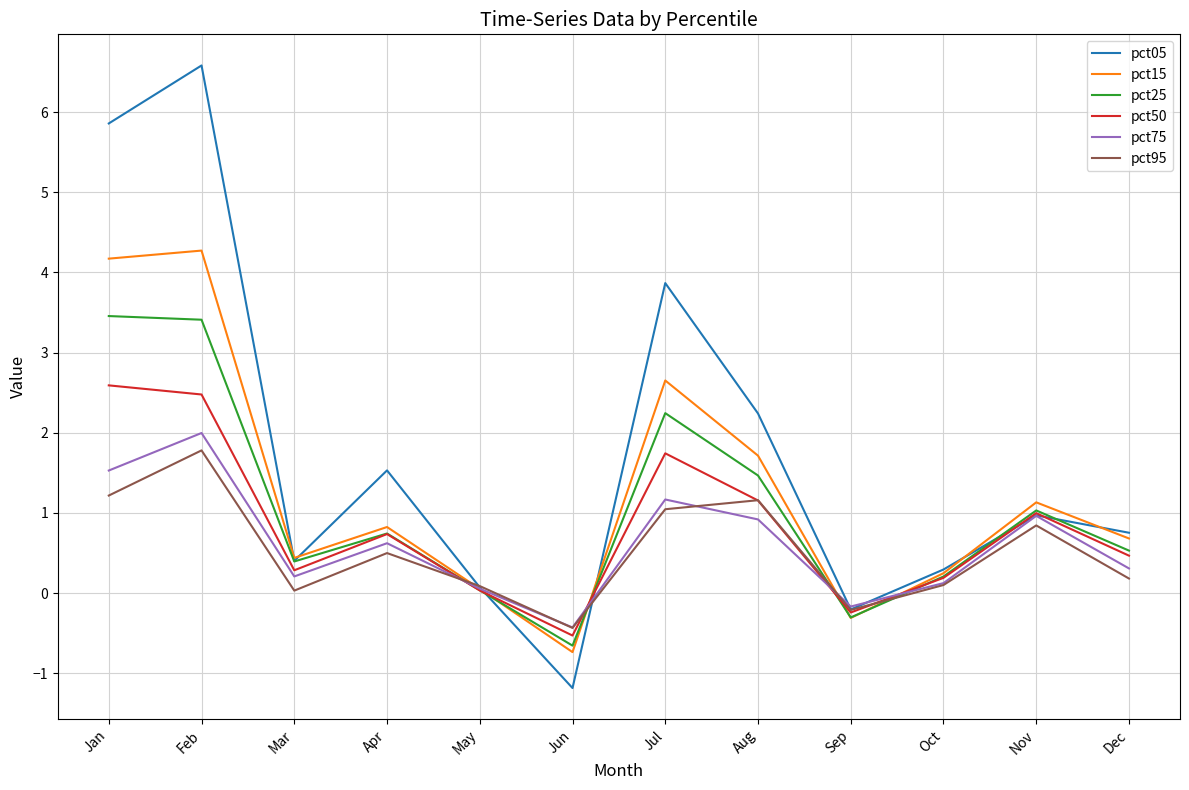

The pct05 series shows 0.3 at Oct. True or false?

True